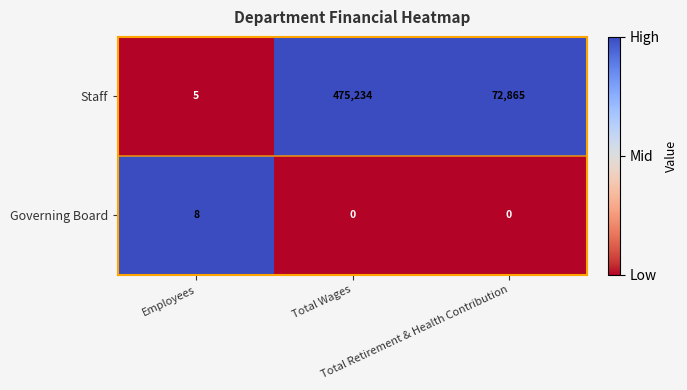

What is the sum of all Governing Board values?

8